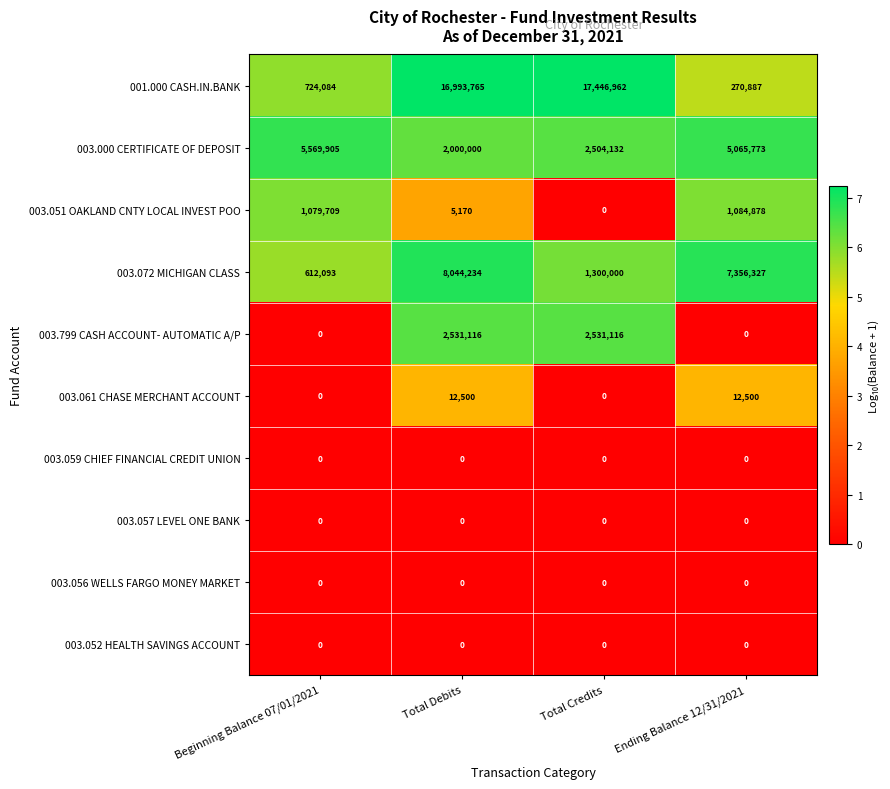

The 003.000 CERTIFICATE OF DEPOSIT series shows 5569905 at Beginning Balance 07/01/2021. True or false?

True